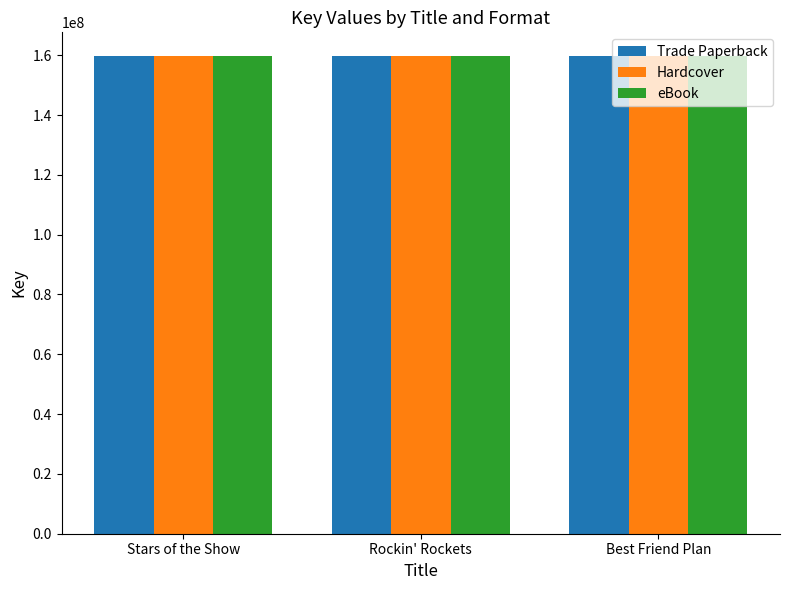

The Trade Paperback series shows 65729494 at Best Friend Plan. True or false?

False